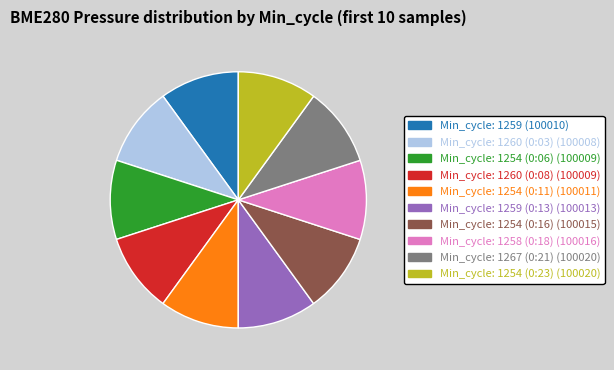

Is there any slice that represents more than half of the pie?

No